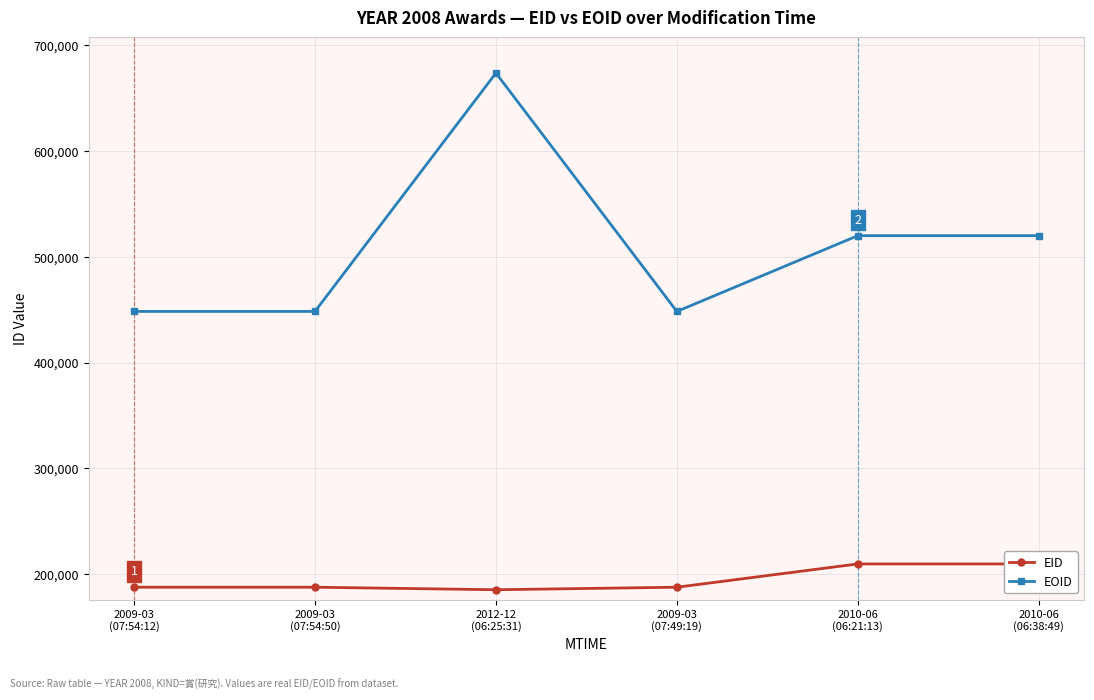

True or false: EID and EOID intersect in this chart.

False